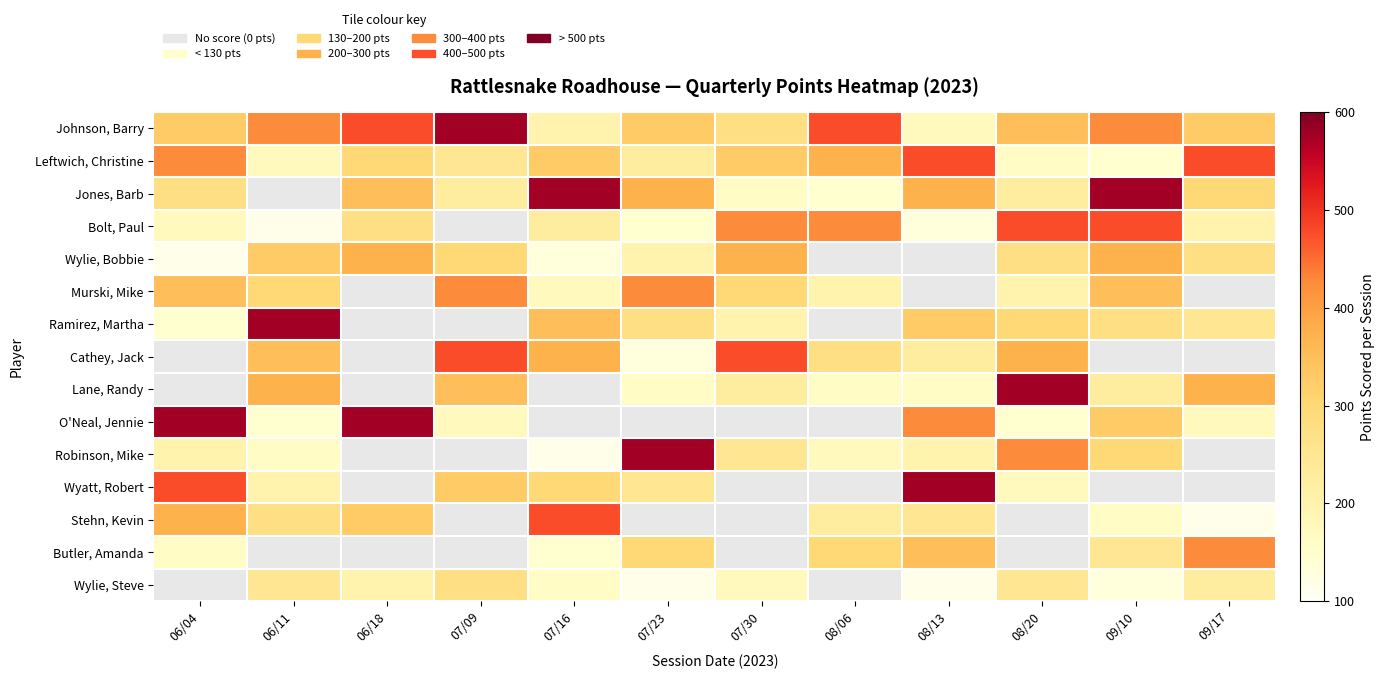

What is the highest value of the Bolt, Paul series?

475.0